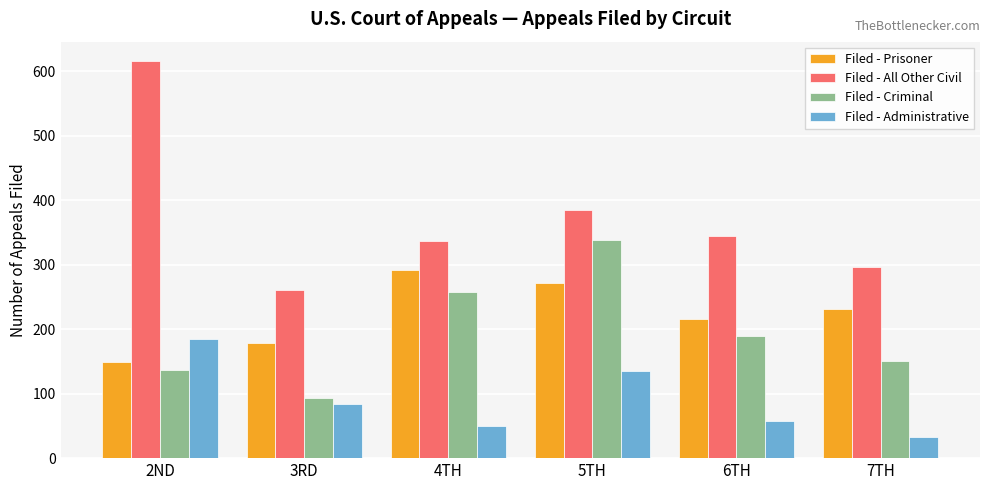

What is the maximum value for Filed - All Other Civil?

615